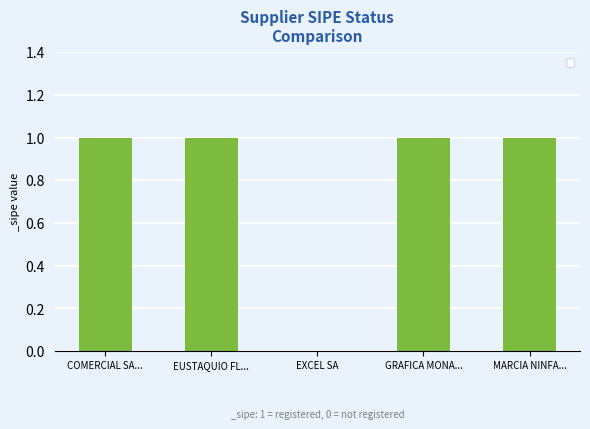

Reading left to right, extract all data points from this chart.

COMERCIAL SA...=1	EUSTAQUIO FL...=1	EXCEL SA=0	GRAFICA MONA...=1	MARCIA NINFA...=1